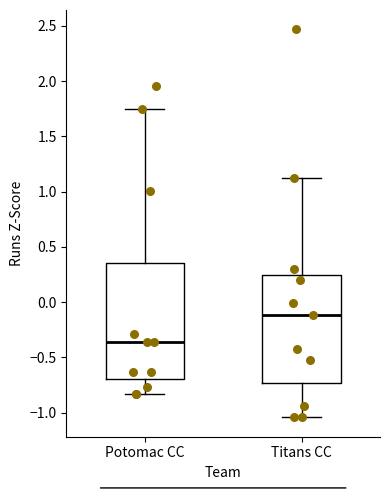

Which box's median line is the highest?

Titans CC